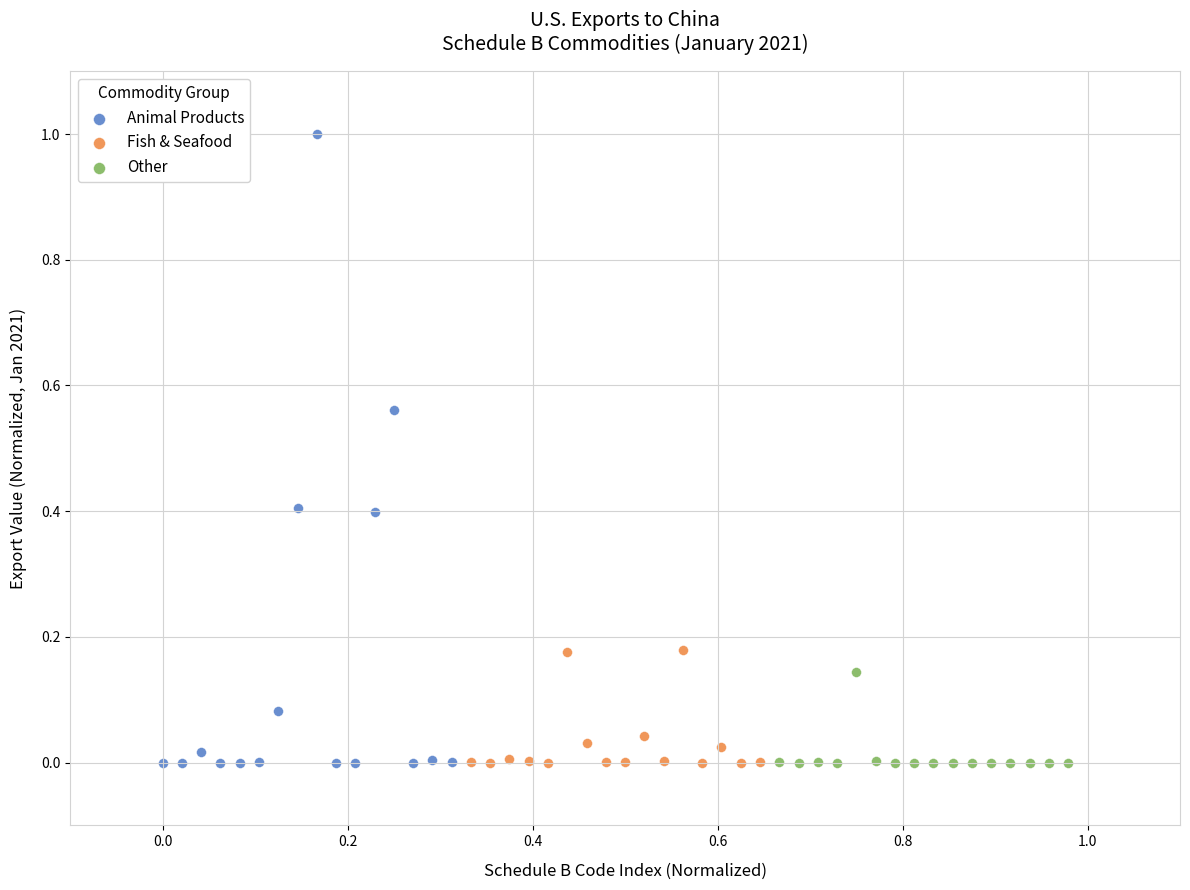

Which series has the widest spread of Y values?

Animal Products